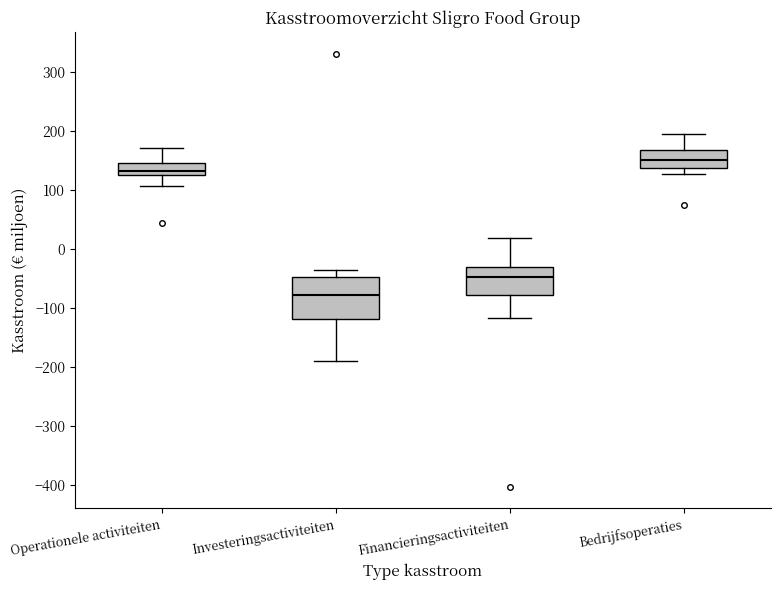

Reading left to right, read every box against the y-axis: the position of its median line, the range the box covers, and the ends of its whiskers. The values are not printed on the chart, so give them approximately, as read against the axis.

Operationele activiteiten: median 130 (inside the box), box 130 to 150, whiskers 110 to 170
Investeringsactiviteiten: median -80, box -120 to -50, whiskers -190 to -30
Financieringsactiviteiten: median -50, box -80 to -30, whiskers -120 to 20
Bedrijfsoperaties: median 150, box 140 to 170, whiskers 130 to 200